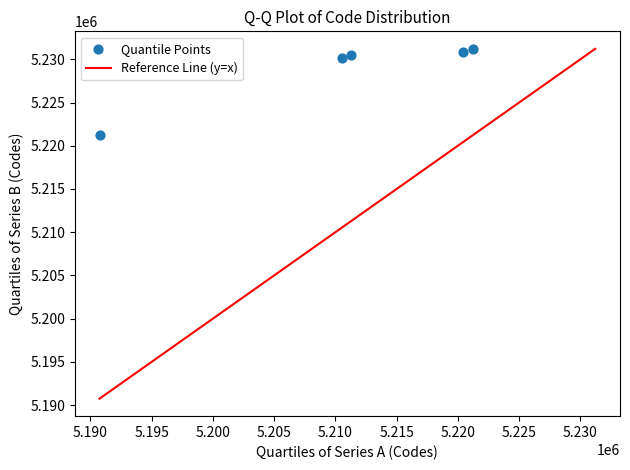

What is the range of Y values (max minus min)?

9936.0